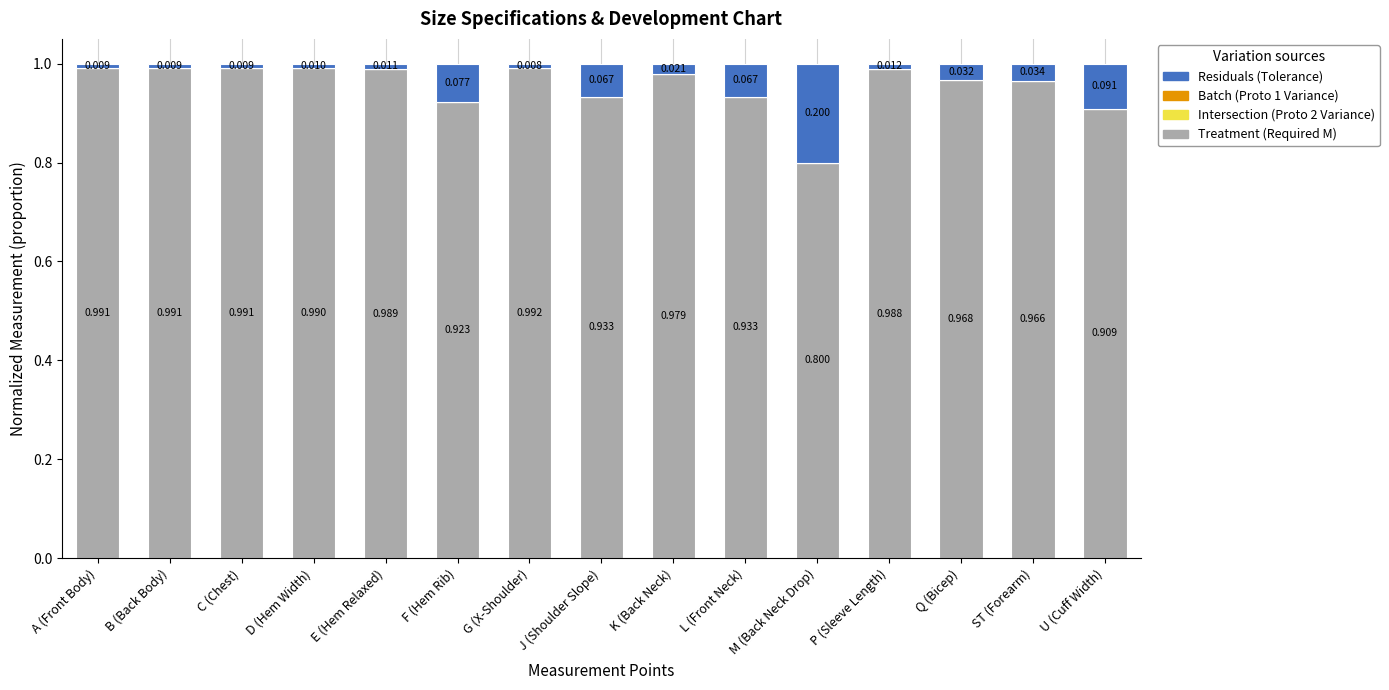

Does the chart contain stacked bars?

Yes